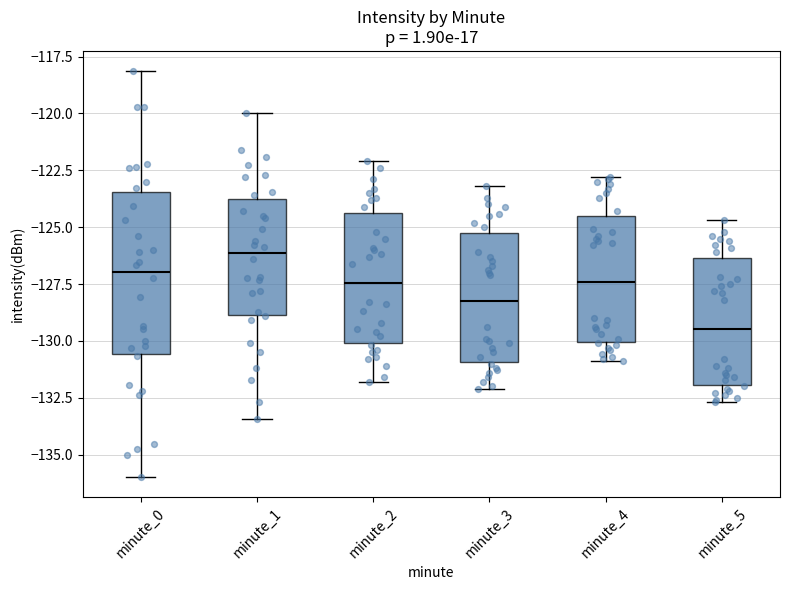

Reading left to right, read every box against the y-axis: the position of its median line, the range the box covers, and the ends of its whiskers. The values are not printed on the chart, so give them approximately, as read against the axis.

minute_0: median -127.0, box -130.5 to -123.5, whiskers -136.0 to -118.0
minute_1: median -126.0, box -129.0 to -124.0, whiskers -133.5 to -120.0
minute_2: median -127.5, box -130.0 to -124.5, whiskers -132.0 to -122.0
minute_3: median -128.0, box -131.0 to -125.5, whiskers -132.0 to -123.0
minute_4: median -127.5, box -130.0 to -124.5, whiskers -131.0 to -123.0
minute_5: median -129.5, box -132.0 to -126.5, whiskers -132.5 to -124.5